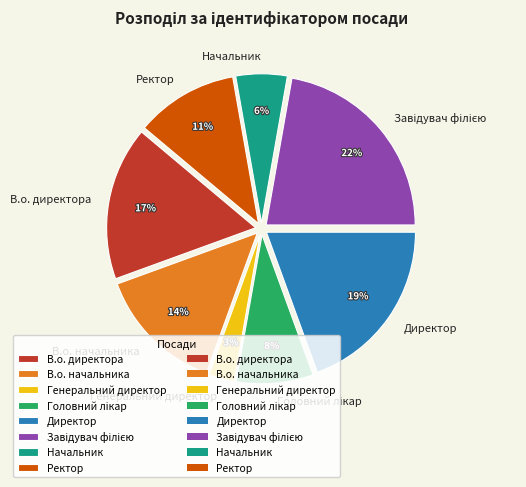

Do Директор and В.о. директора together represent more than half of the pie?

No